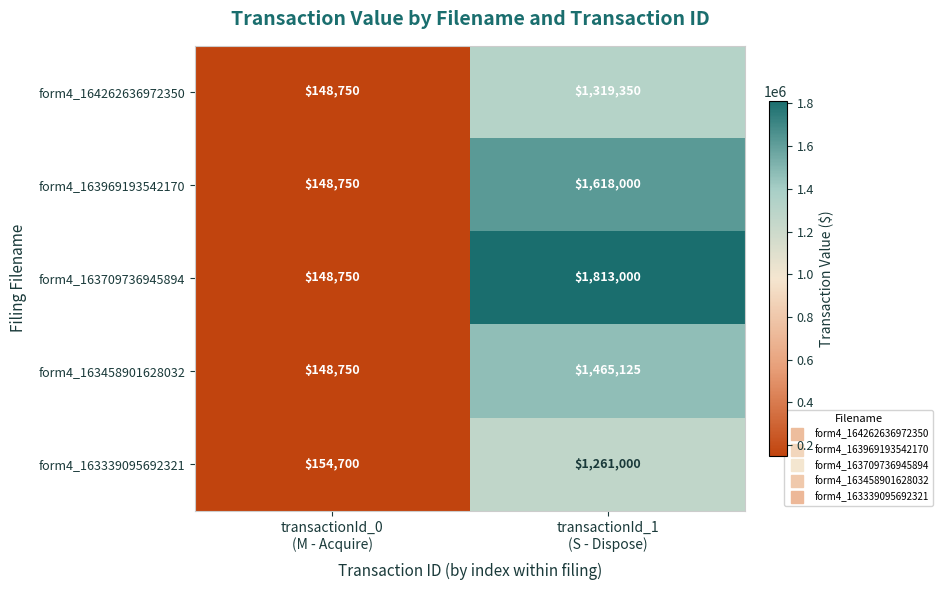

What is the difference between the maximum and minimum values in the form4_163458901628032 series?

1316375